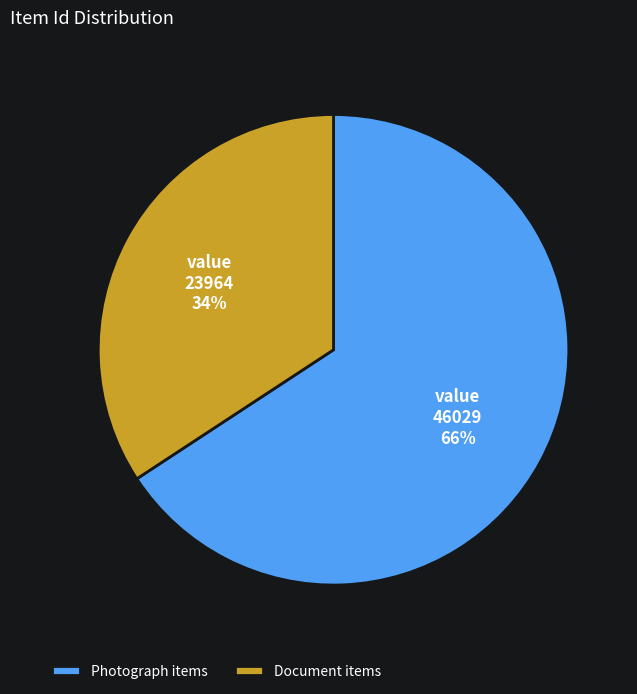

To the nearest percent, what is the difference between the largest and smallest slice percentages?

32%